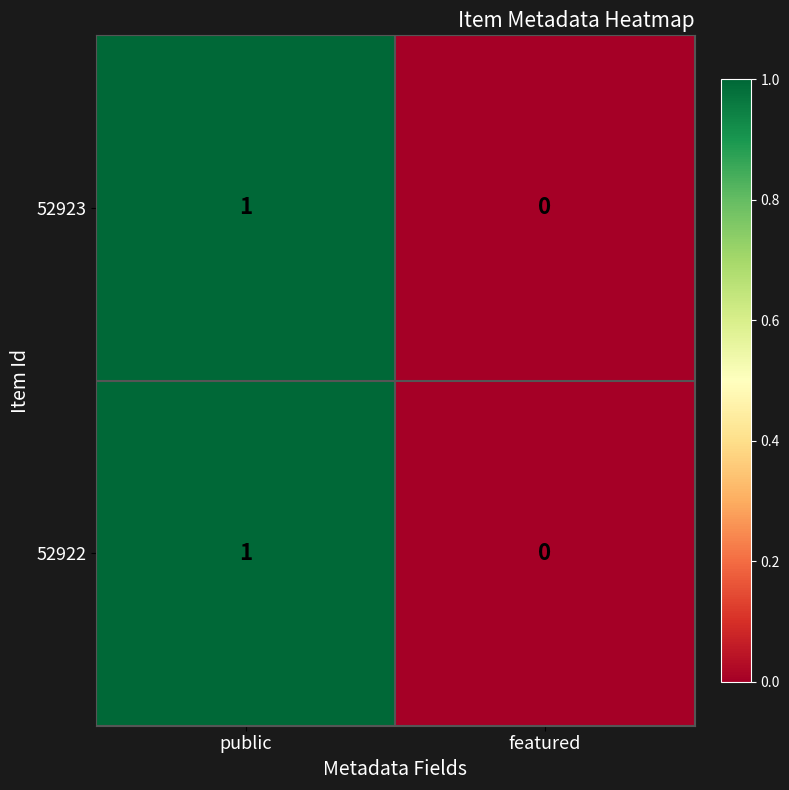

At which category is the sum across all series the highest?

public